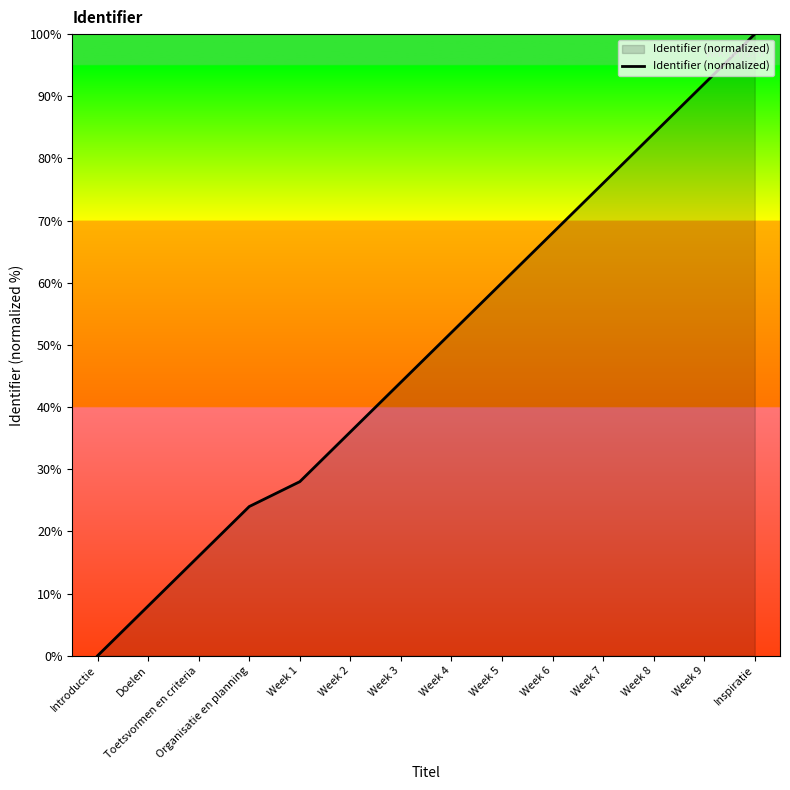

What position from the left is Inspiratie?

14